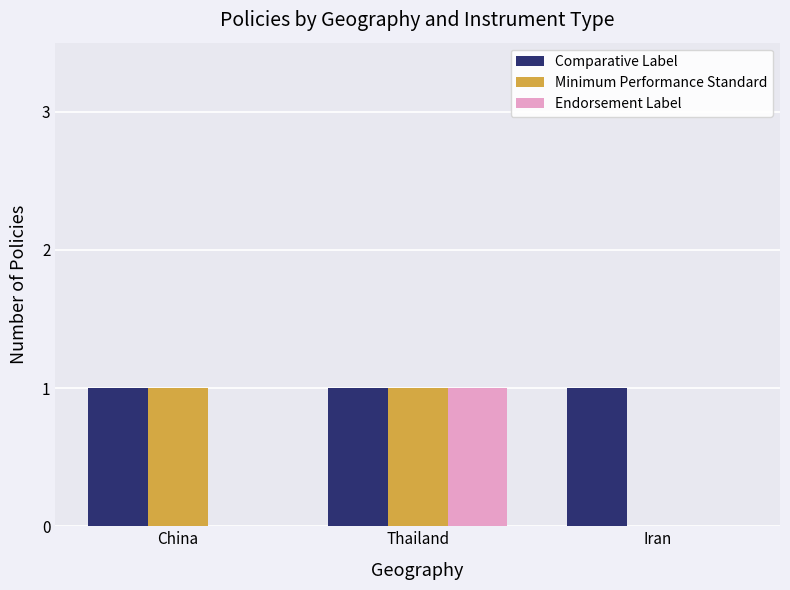

At which category is the sum across all series the highest?

Thailand